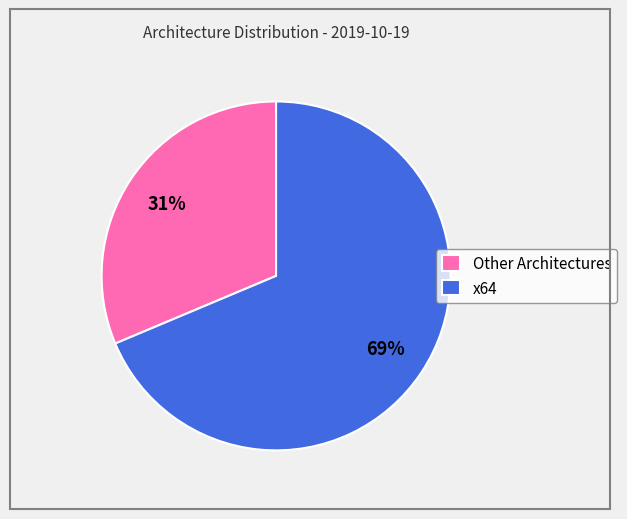

To the nearest percent, what is the average slice percentage?

50%